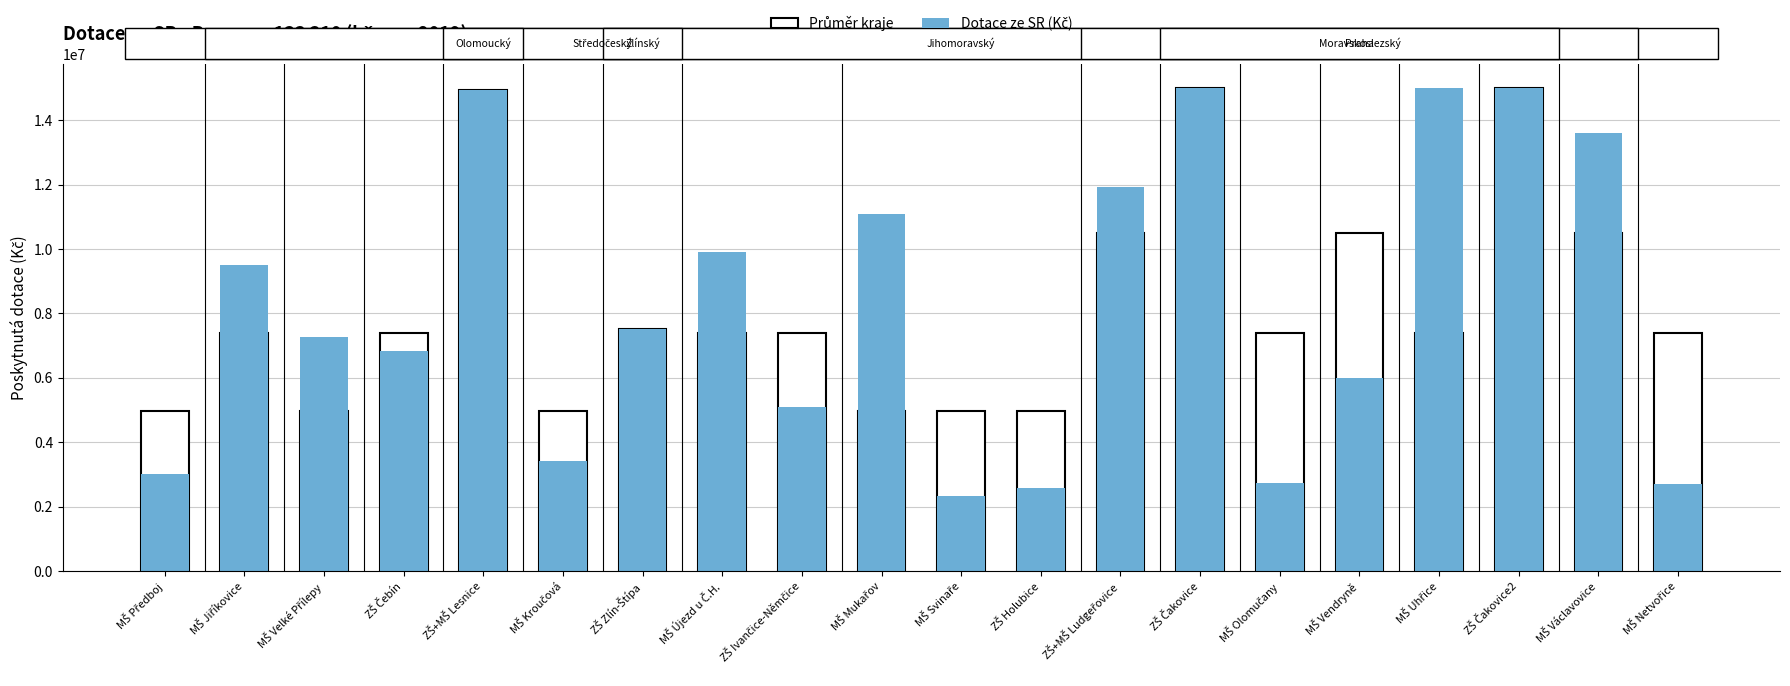

Reading left to right, list all the values displayed in this chart.

3023005	9501376	7275330	6820000	14935621	3423786	7521755	9916252	5099638	11069524	2343681	2591320	11920000	15000000	2734347	6000930	15000000	15000000	13588307	2714900